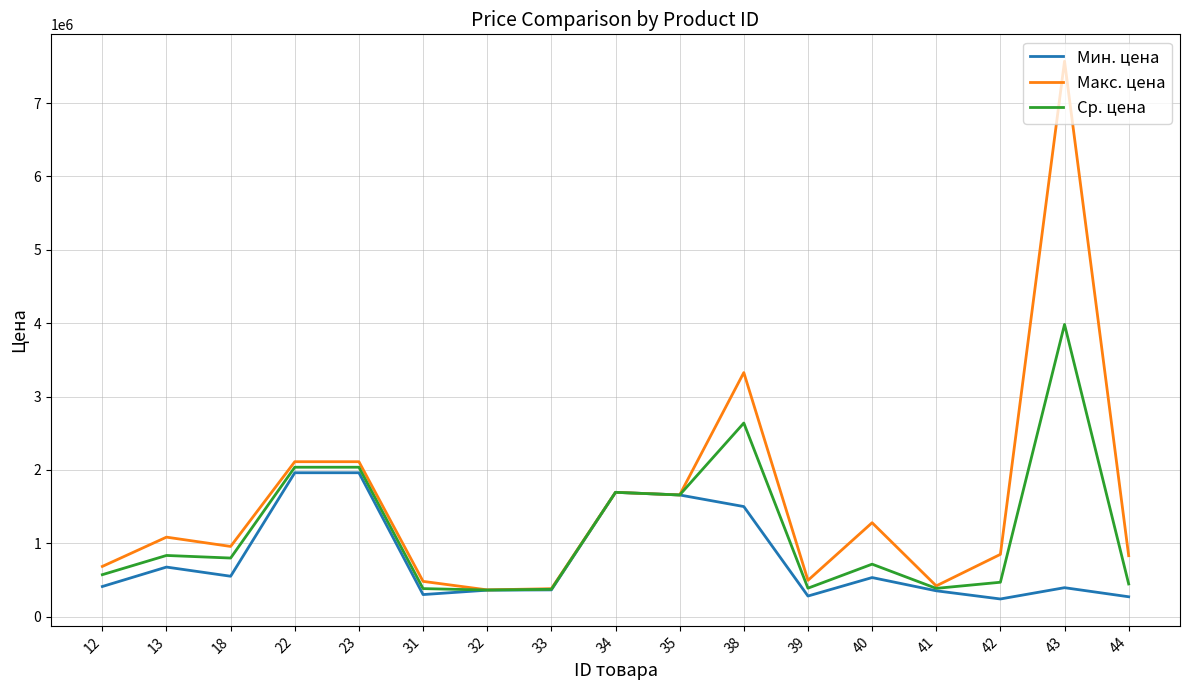

The value of Макс. цена at 43 is 11054138. True or false?

False